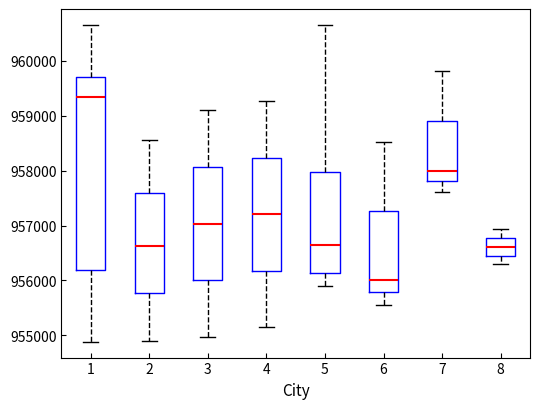

Reading left to right, transcribe this box plot: for each box, give where its median line is, the range the box spans, and where its two whiskers end, as read against the y-axis. The values are not printed on the chart, so give them approximately, as read against the axis.

1: median 959300, box 956200 to 959700, whiskers 954900 to 960700
2: median 956600, box 955800 to 957600, whiskers 954900 to 958600
3: median 957000, box 956000 to 958100, whiskers 955000 to 959100
4: median 957200, box 956200 to 958200, whiskers 955100 to 959300
5: median 956700, box 956100 to 958000, whiskers 955900 to 960700
6: median 956000, box 955800 to 957300, whiskers 955600 to 958500
7: median 958000, box 957800 to 958900, whiskers 957600 to 959800
8: median 956600, box 956500 to 956800, whiskers 956300 to 956900